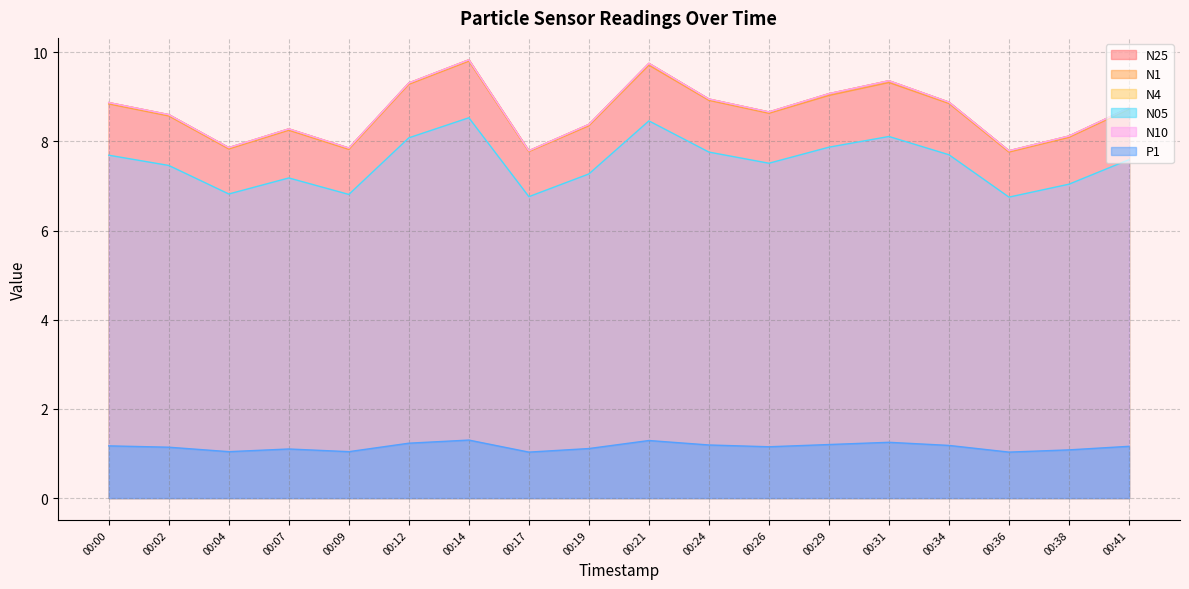

What is the value of the N25 point at the 11th from the left?

8.9